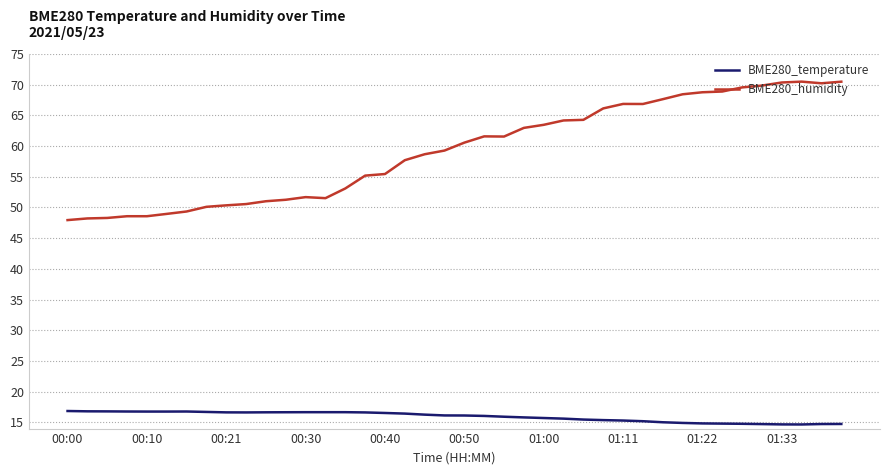

Which series has the largest range (max minus min)?

BME280_humidity